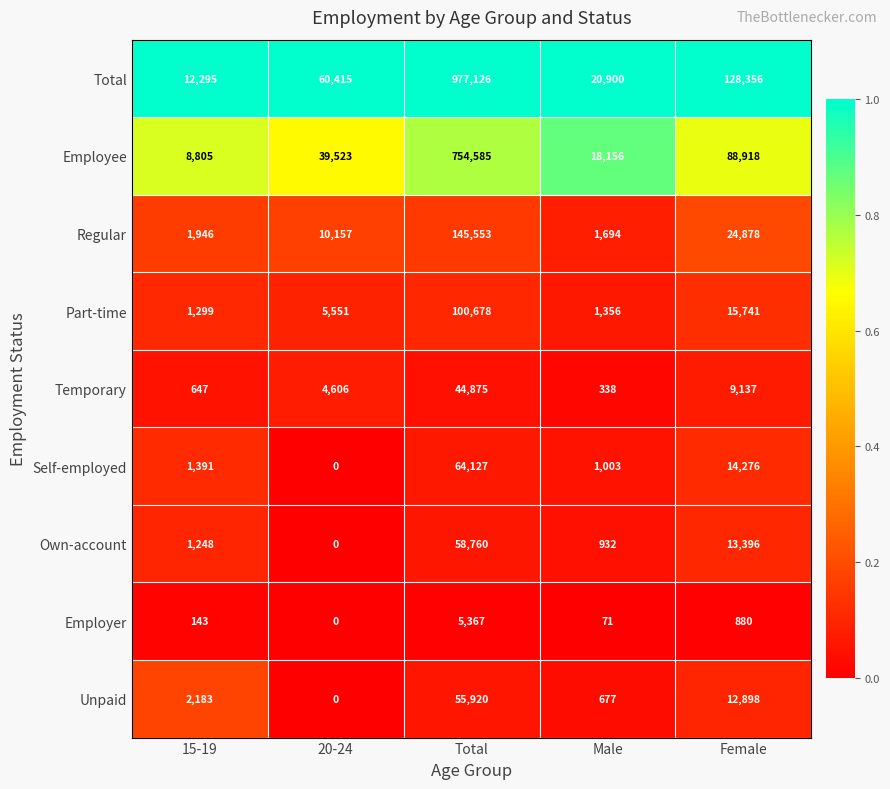

What is the difference between the Part-time values at 15-19 and Total?

99379